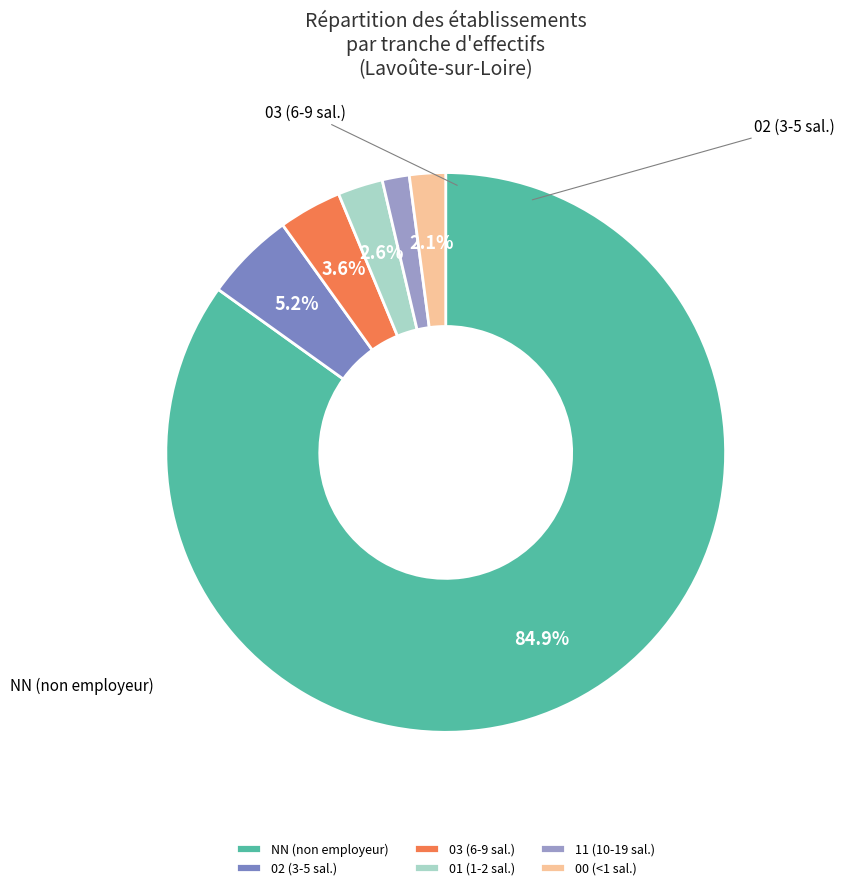

Count the number of slices in the pie.

6